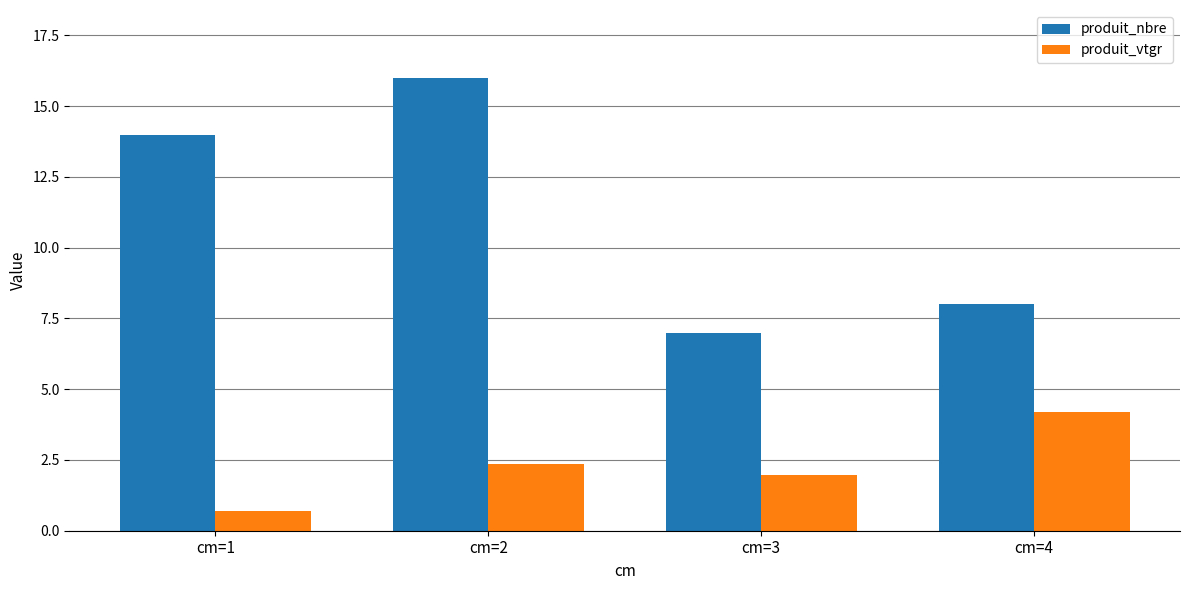

How many distinct data groups are displayed?

2